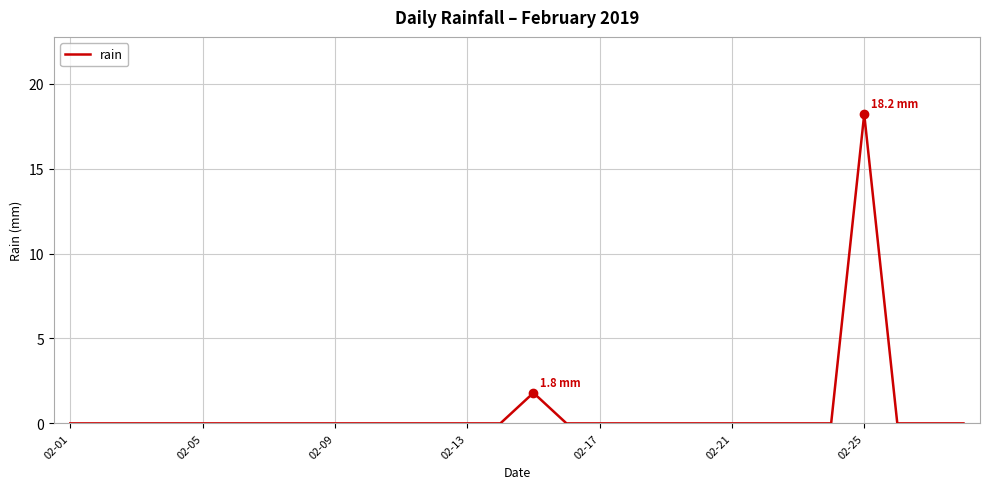

What is the maximum value shown in the chart?

18.2